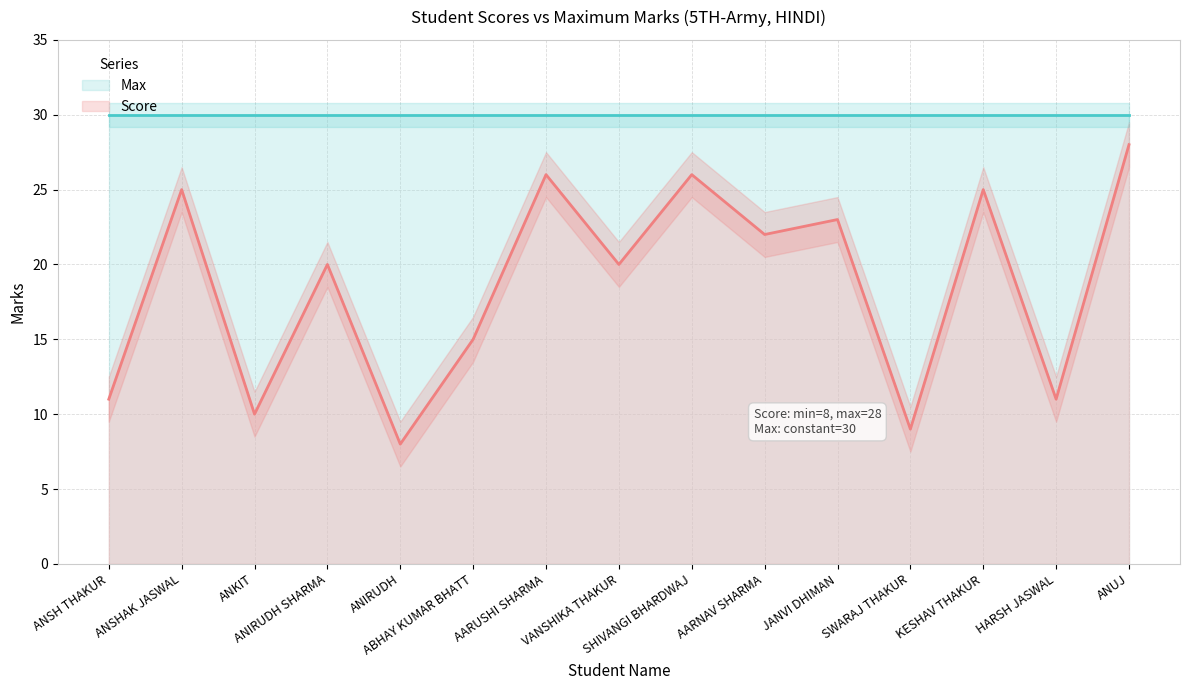

Is it true that the value at AARUSHI SHARMA is 26?

True